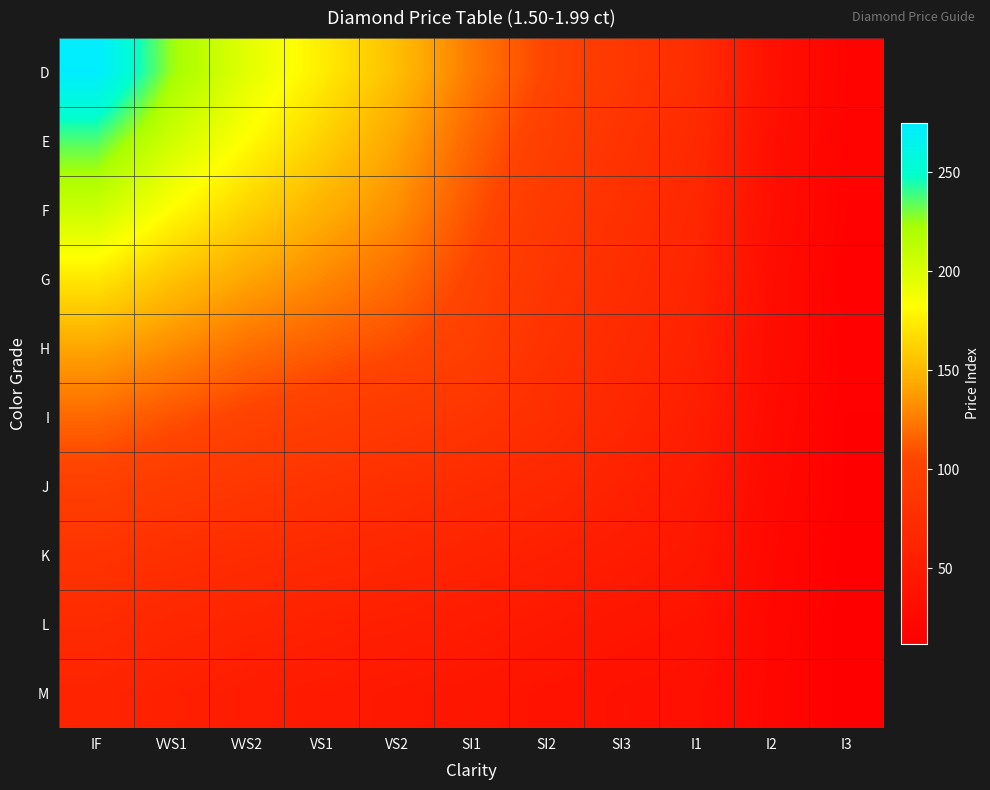

At which category is the sum across all series the highest?

IF